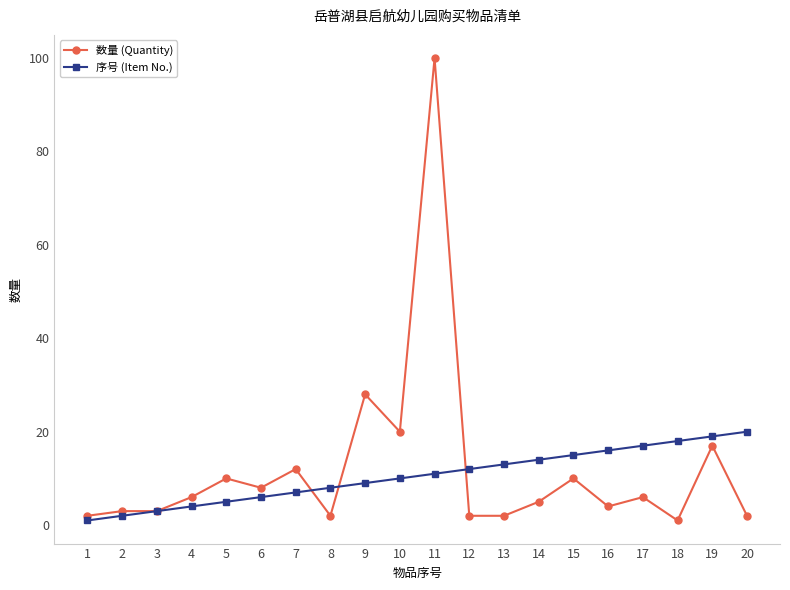

Does the chart have visible grid lines?

No